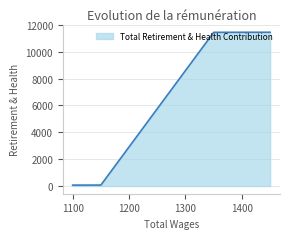

Is it true that the value at 1100.0 is 110?

False